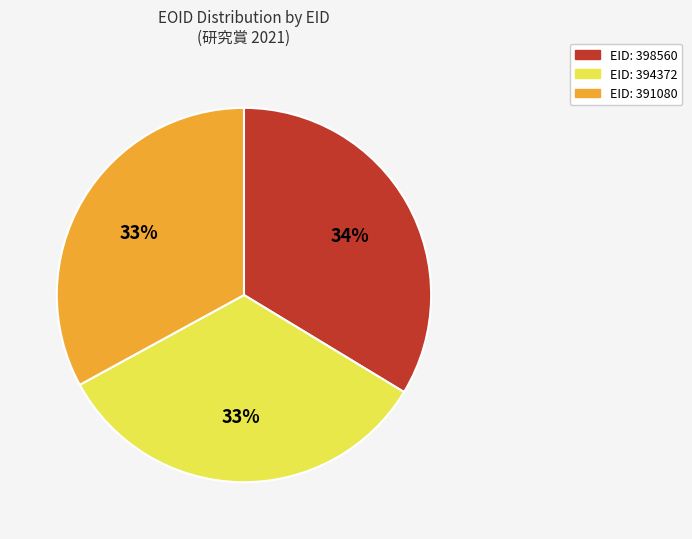

Is there a majority slice in this chart?

No